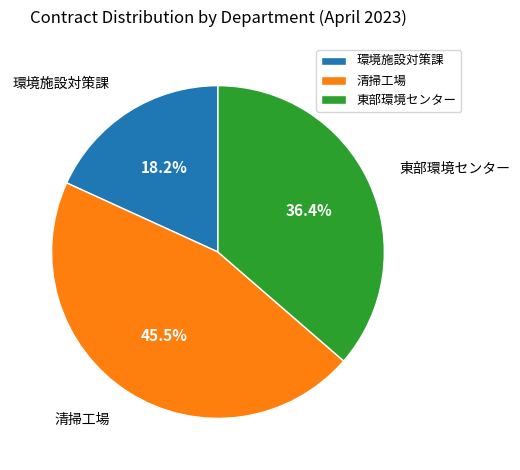

To the nearest percent, what percentage of the pie is 環境施設対策課?

18%